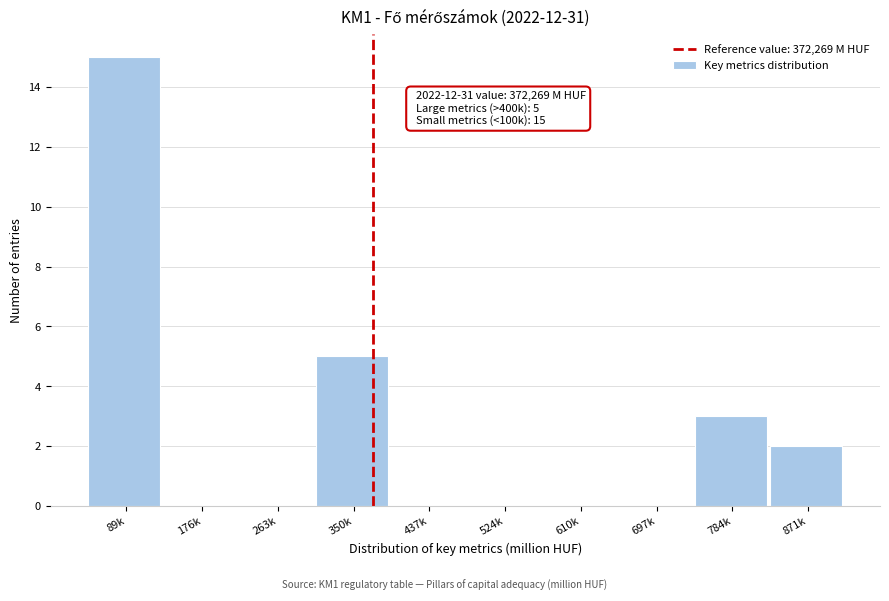

Reading left to right, what are all the values shown in this chart?

89k=15	176k=0	263k=0	350k=5	437k=0	524k=0	610k=0	697k=0	784k=3	871k=2